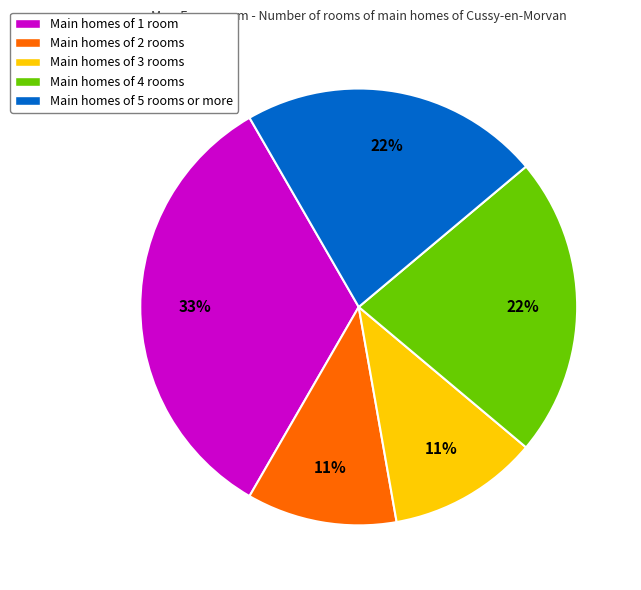

What is the ratio of the value at Main homes of 3 rooms to the value at Main homes of 2 rooms?

1.0